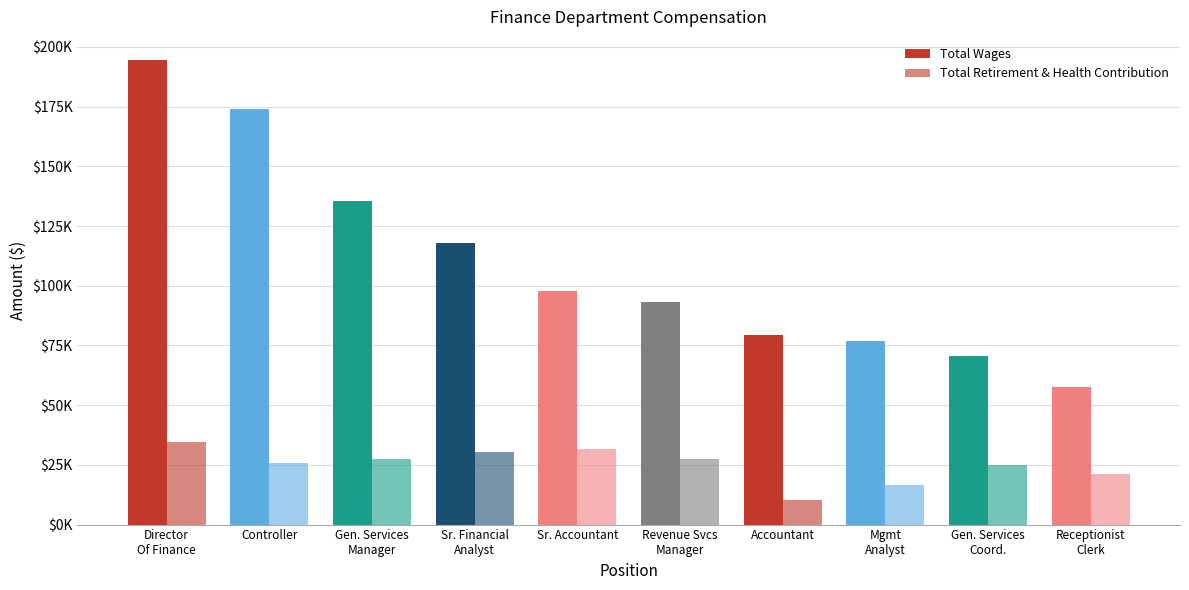

Which series has the largest range (max minus min)?

Total Wages